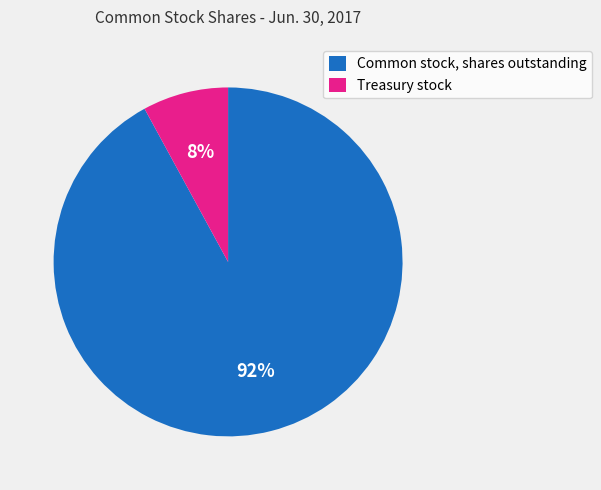

How many segments does this pie chart have?

2